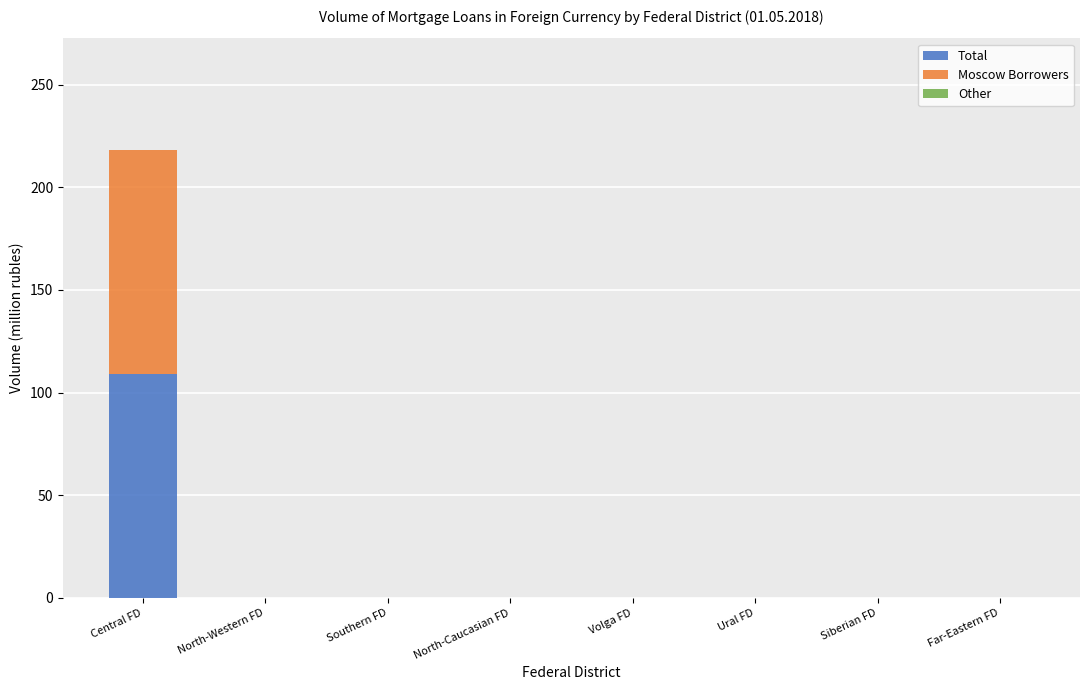

At which label does Total reach its peak?

Central FD